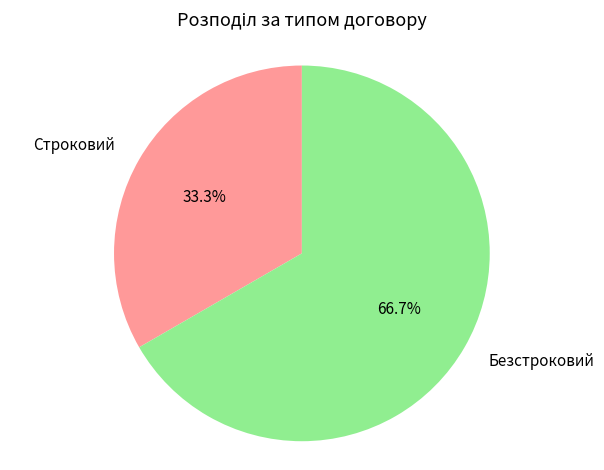

The Безстроковий slice represents 79% of the pie. True or false?

False